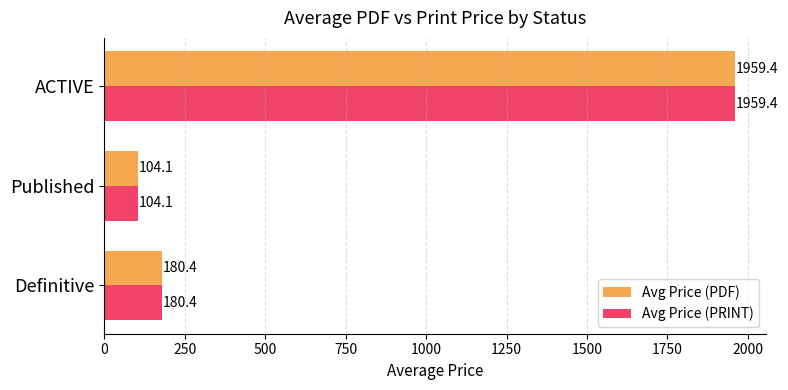

What value does the Avg Price (PRINT) series have at Published?

104.1